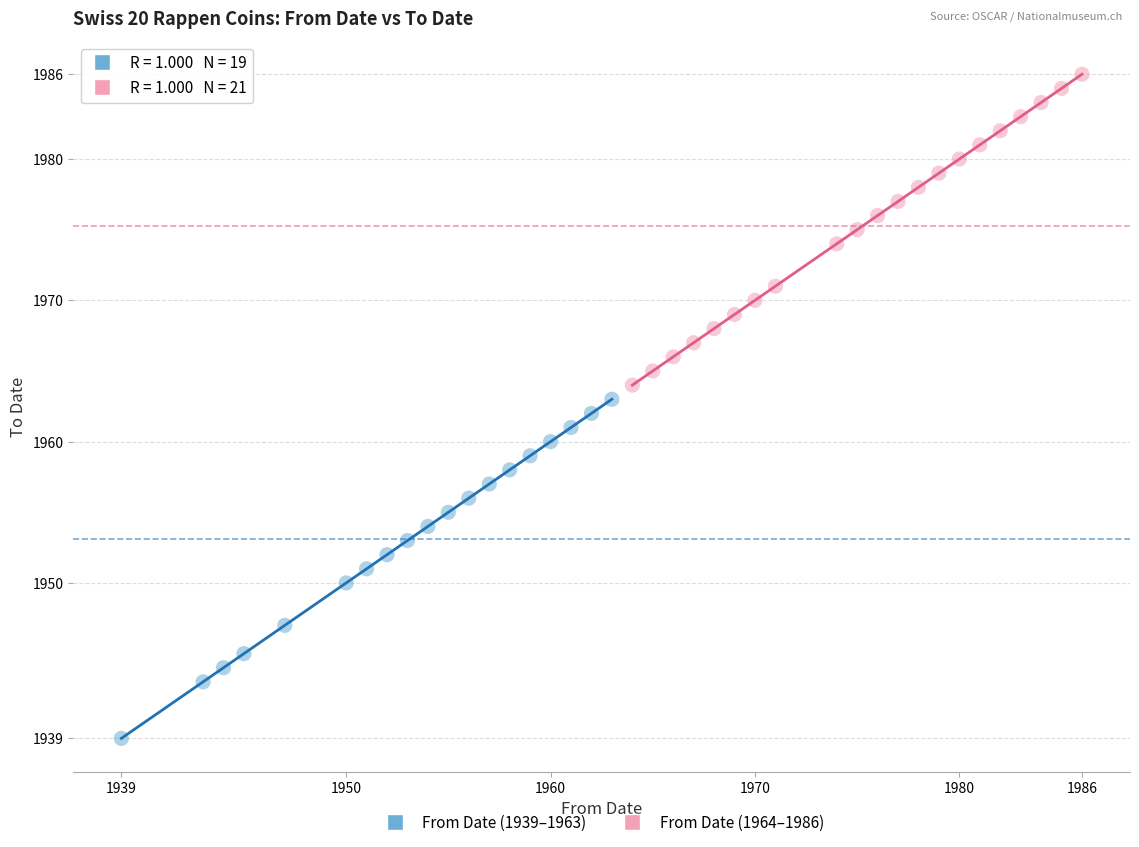

Which series contains the lowest Y value?

From Date (1939–1963)